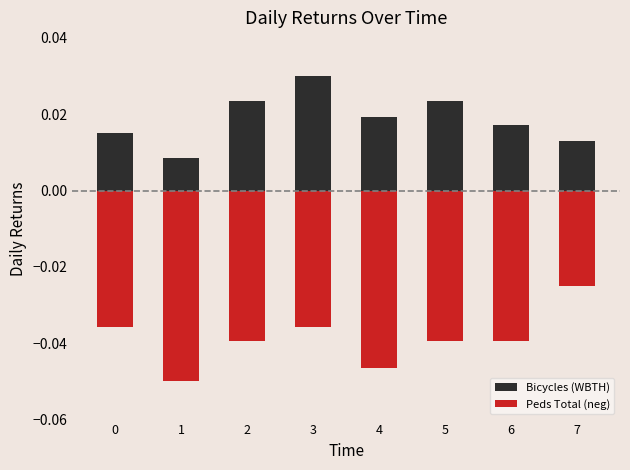

Reading right to left, extract all data points from this chart.

Bicycles (WBTH): 7=0.0	6=0.0	5=0.0	4=0.0	3=0.0	2=0.0	1=0.0	0=0.0
Peds Total (neg): 7=-0.0	6=-0.0	5=-0.0	4=-0.0	3=-0.0	2=-0.0	1=-0.1	0=-0.0